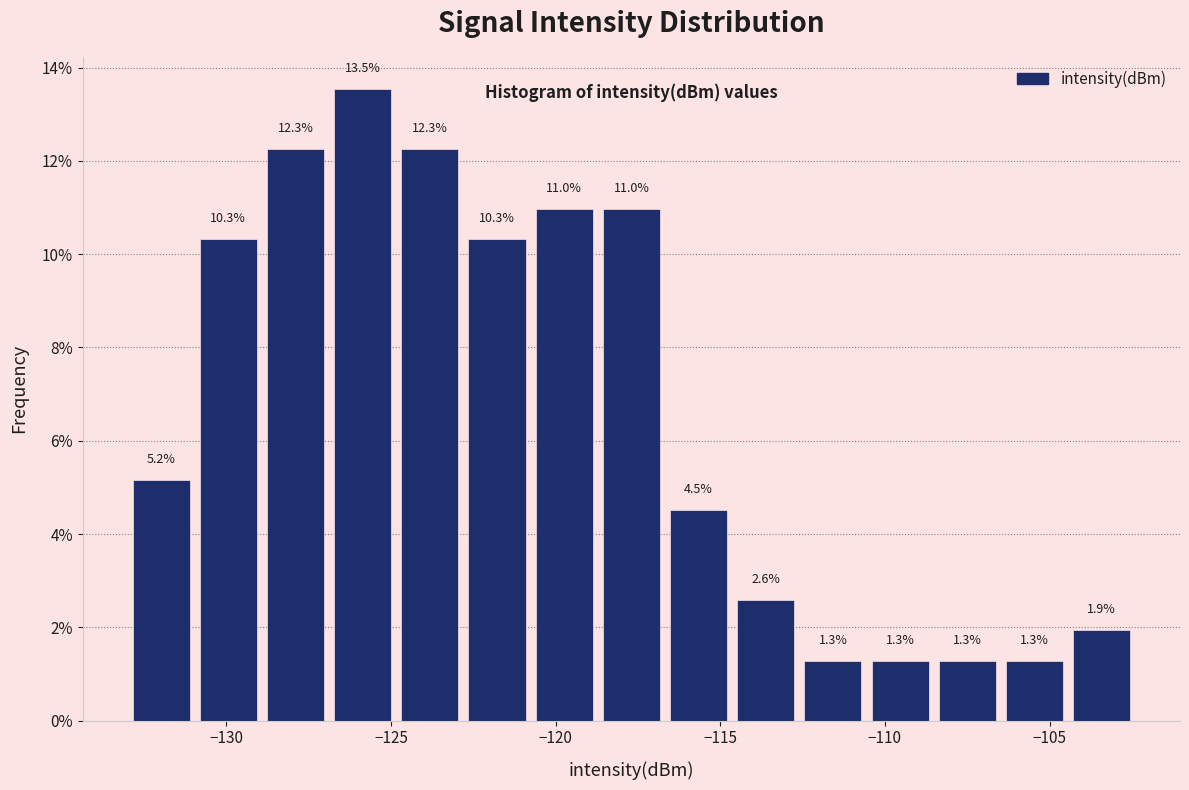

Reading left to right, transcribe this chart: for each bar, give the range it covers on the x-axis and its height. The bar edges are not printed on the chart, so give them approximately, as read against the axis.

-133.0 to -131.0: 5.2
-131.0 to -129.0: 10.3
-129.0 to -127.0: 12.3
-127.0 to -125.0: 13.5
-125.0 to -123.0: 12.3
-123.0 to -121.0: 10.3
-121.0 to -118.5: 11.0
-118.5 to -116.5: 11.0
-116.5 to -114.5: 4.5
-114.5 to -112.5: 2.6
-112.5 to -110.5: 1.3
-110.5 to -108.5: 1.3
-108.5 to -106.5: 1.3
-106.5 to -104.5: 1.3
-104.5 to -102.5: 1.9